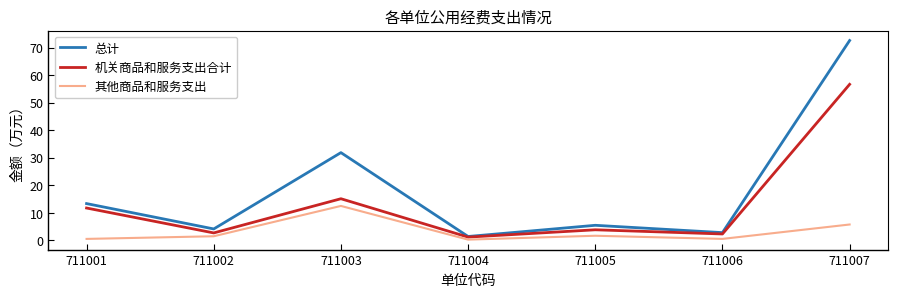

True or false: 总计 and 其他商品和服务支出 cross at least once.

False